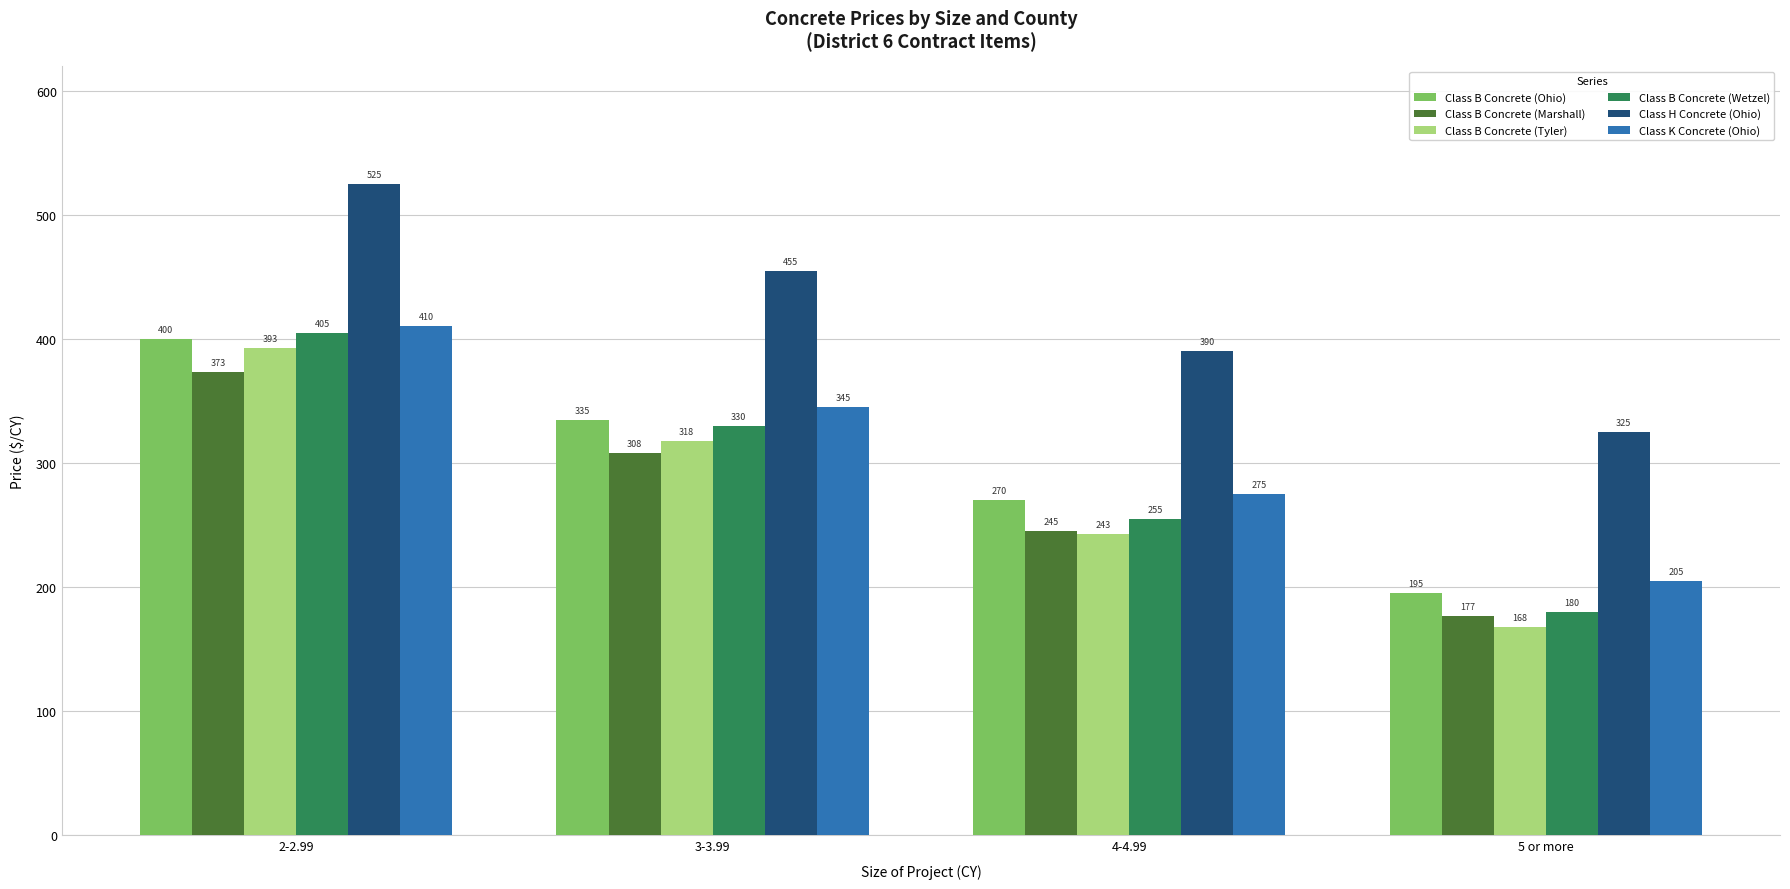

How many groups of bars are there?

4